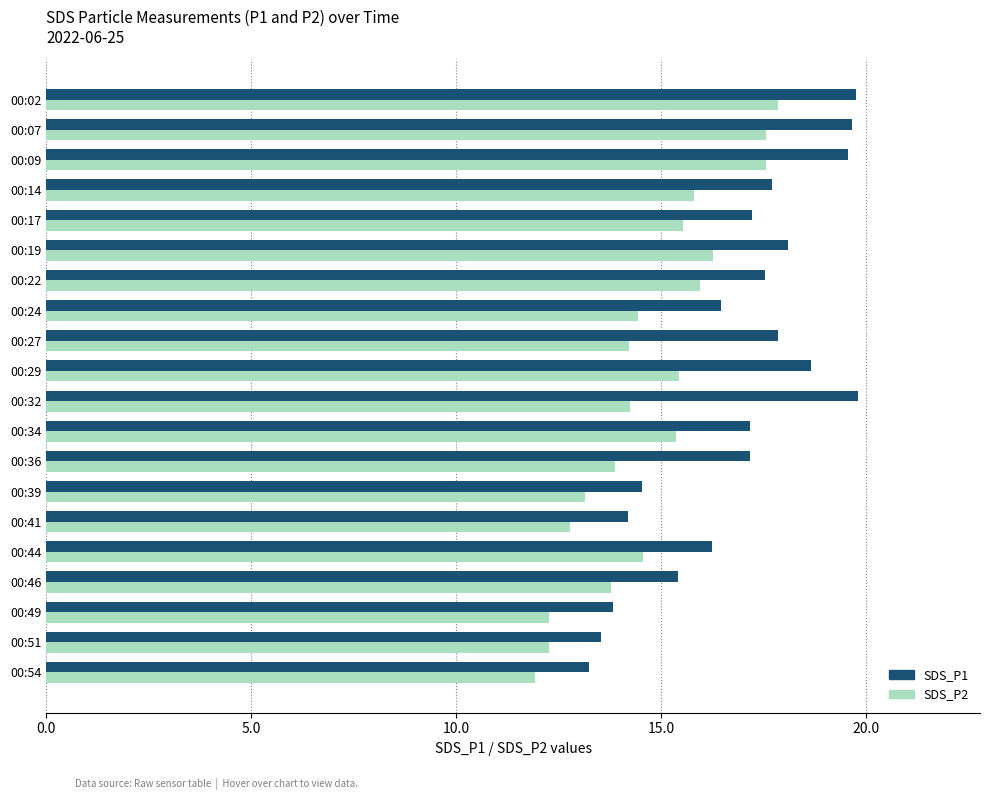

What is the difference between the maximum and second lowest values in the SDS_P2 series?

5.6